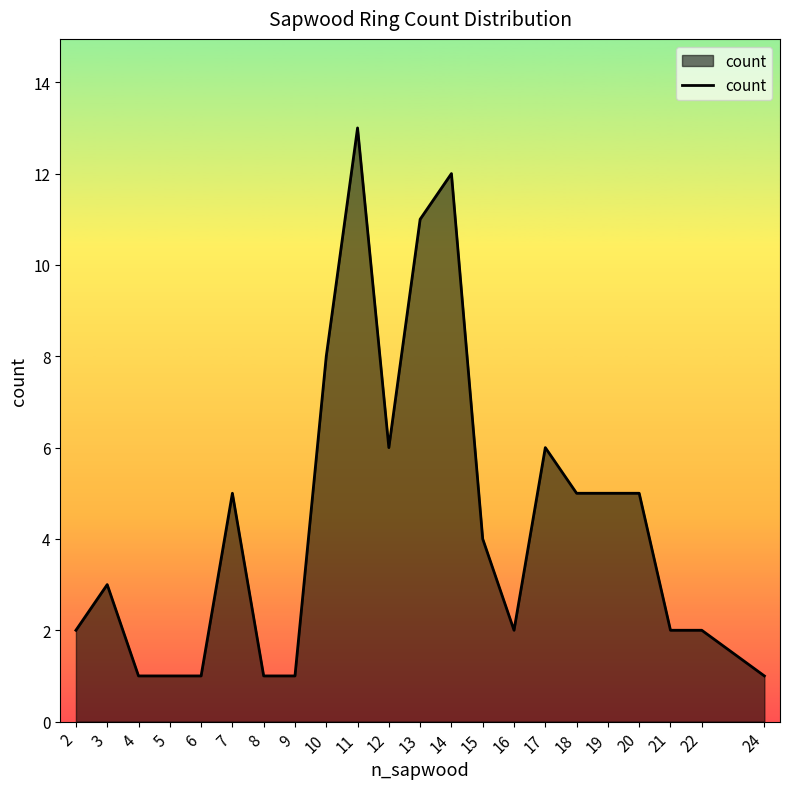

What is the difference between the values at 10 and 11?

5